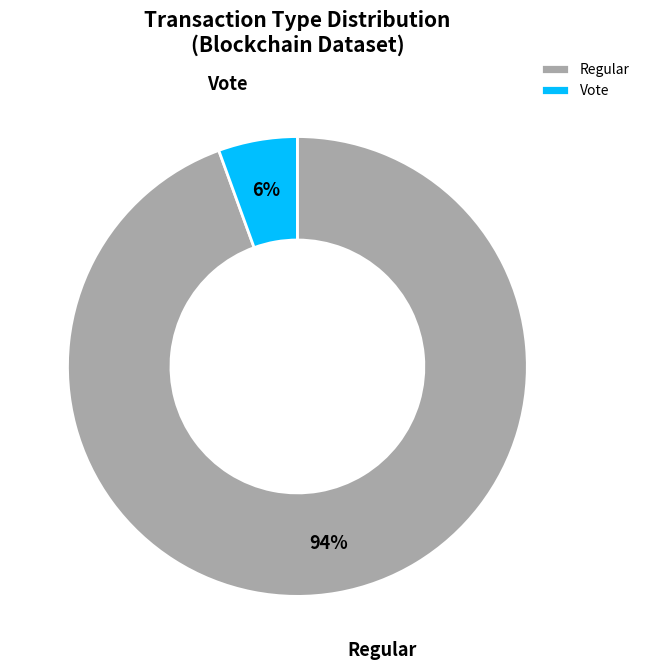

Which category has the biggest portion of the pie?

Regular